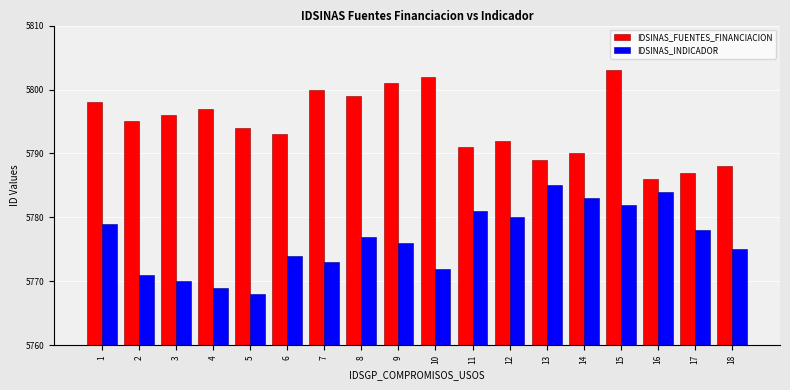

What is the difference between the second highest and second lowest values in the IDSINAS_INDICADOR series?

15